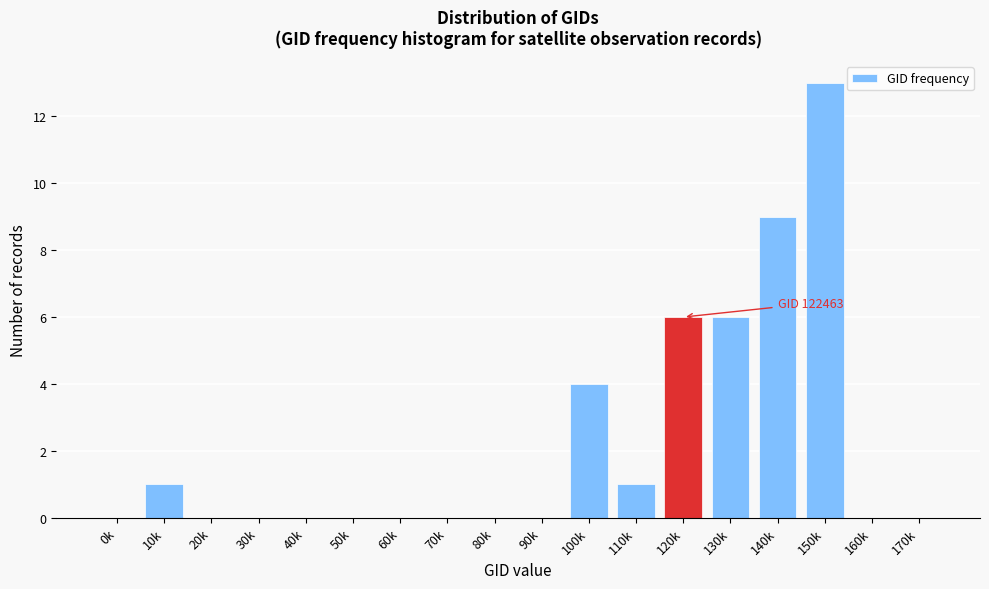

Reading right to left, list all the values displayed in this chart.

170k=0	160k=0	150k=13	140k=9	130k=6	120k=6	110k=1	100k=4	90k=0	80k=0	70k=0	60k=0	50k=0	40k=0	30k=0	20k=0	10k=1	0k=0